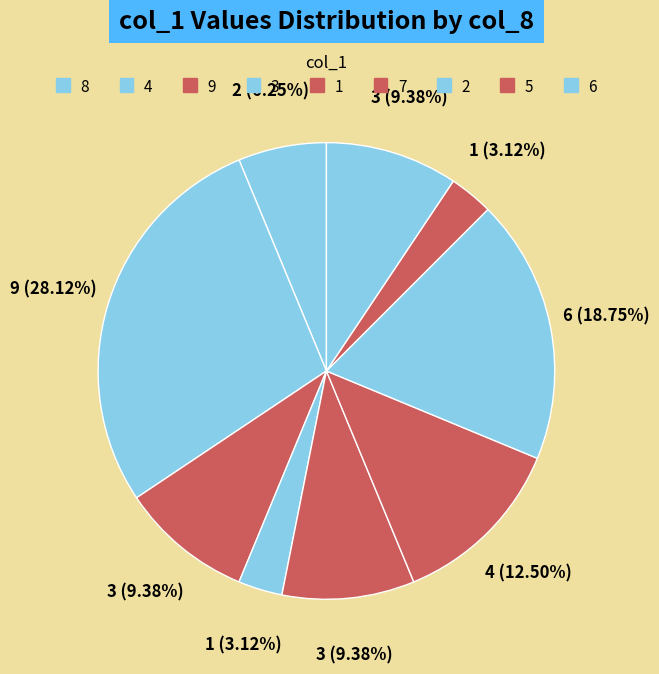

How much of the chart is everything except 9?

90.6%